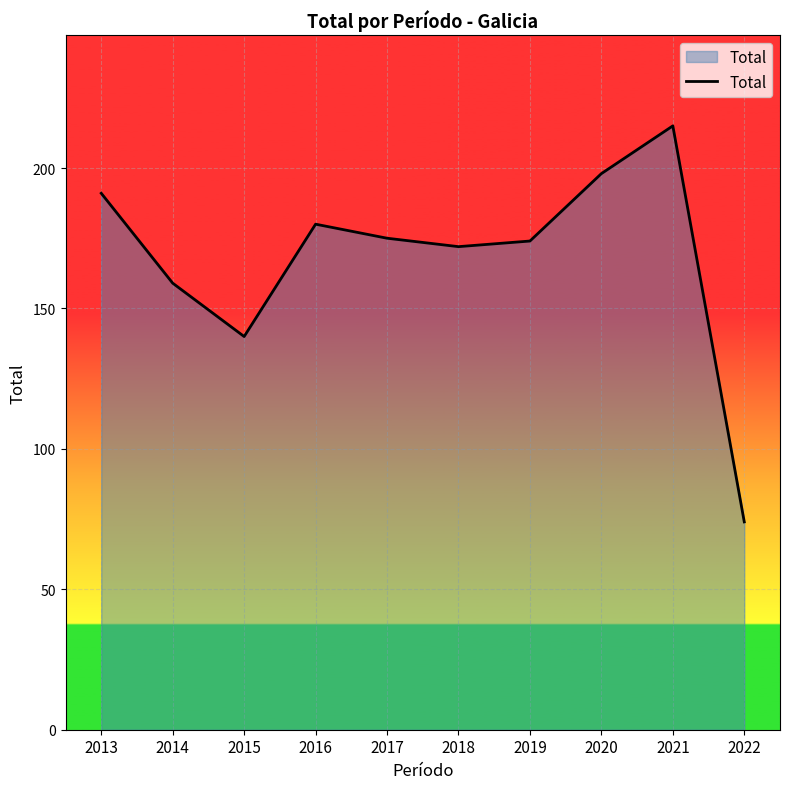

What is the difference between the maximum and minimum values?

141